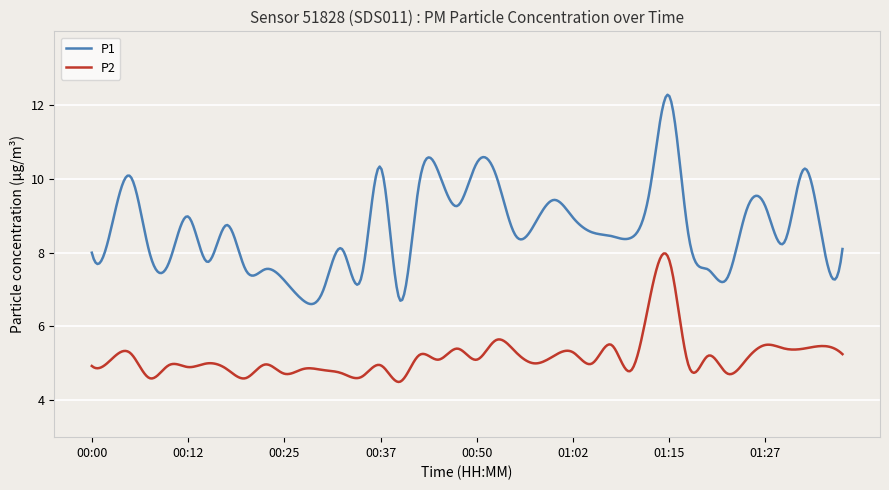

Which series has the largest total across all categories?

P1